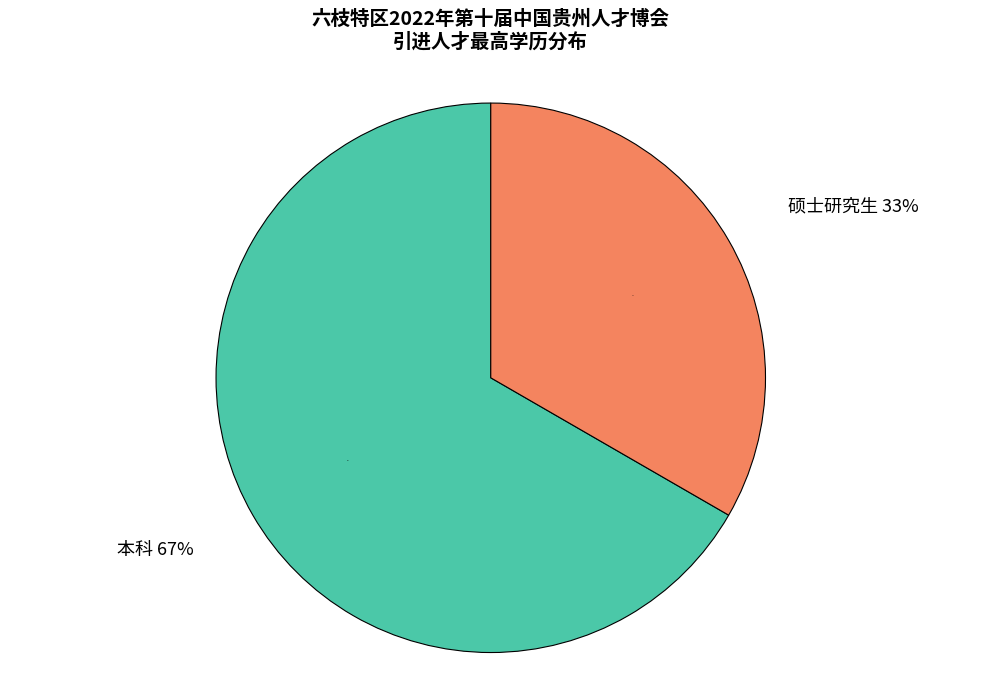

How many segments does this pie chart have?

2